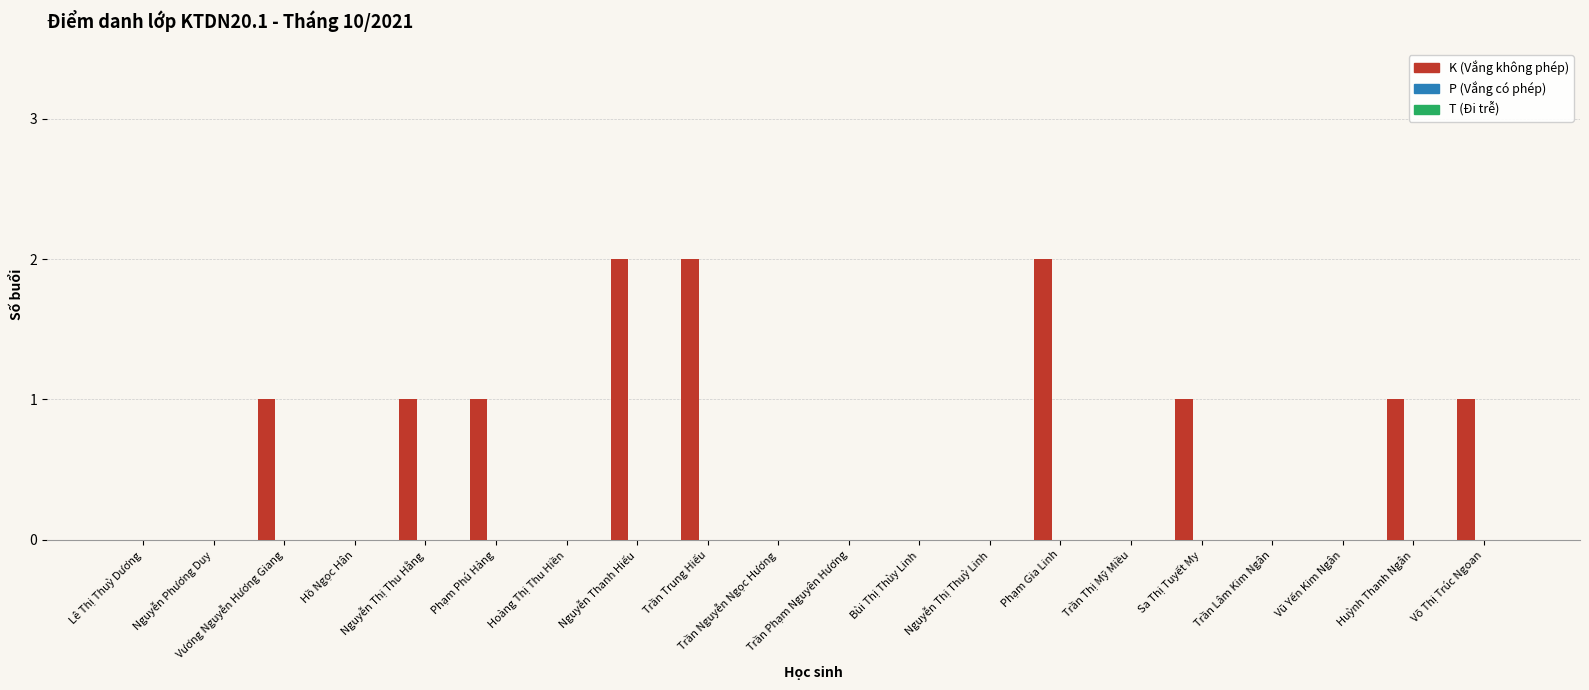

What is the sum of all values?

12